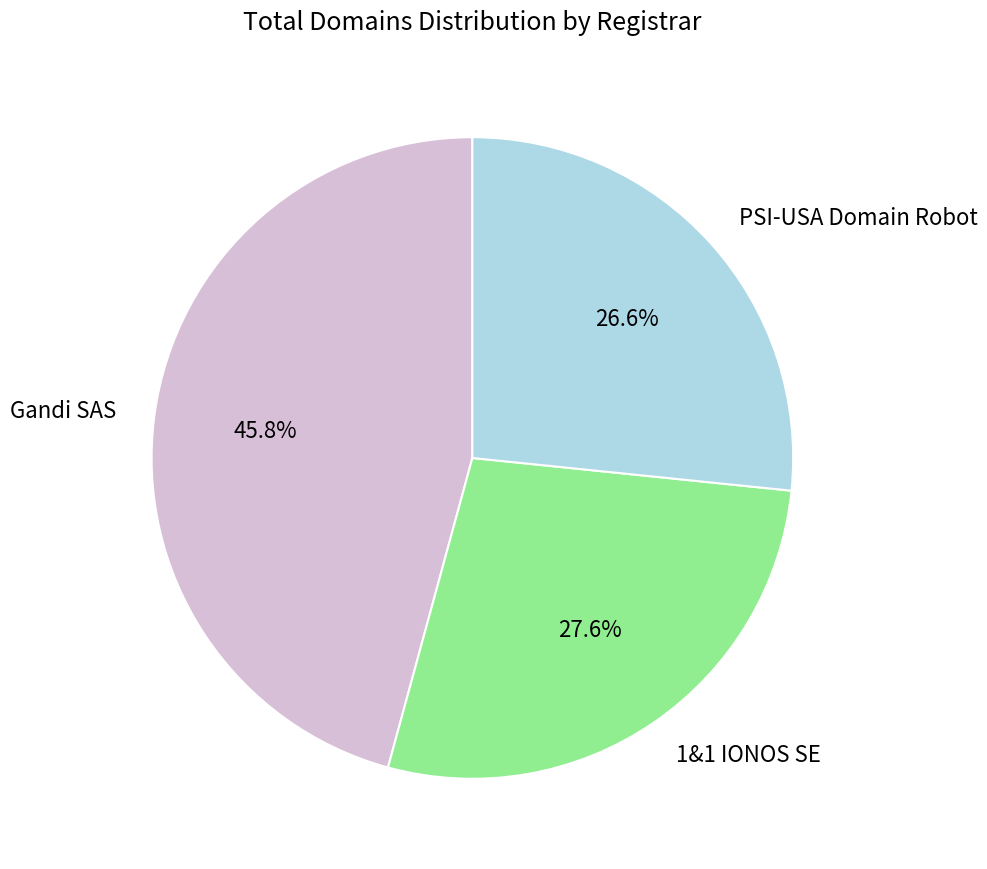

To the nearest percent, what percentage of the pie is PSI-USA Domain Robot?

27%